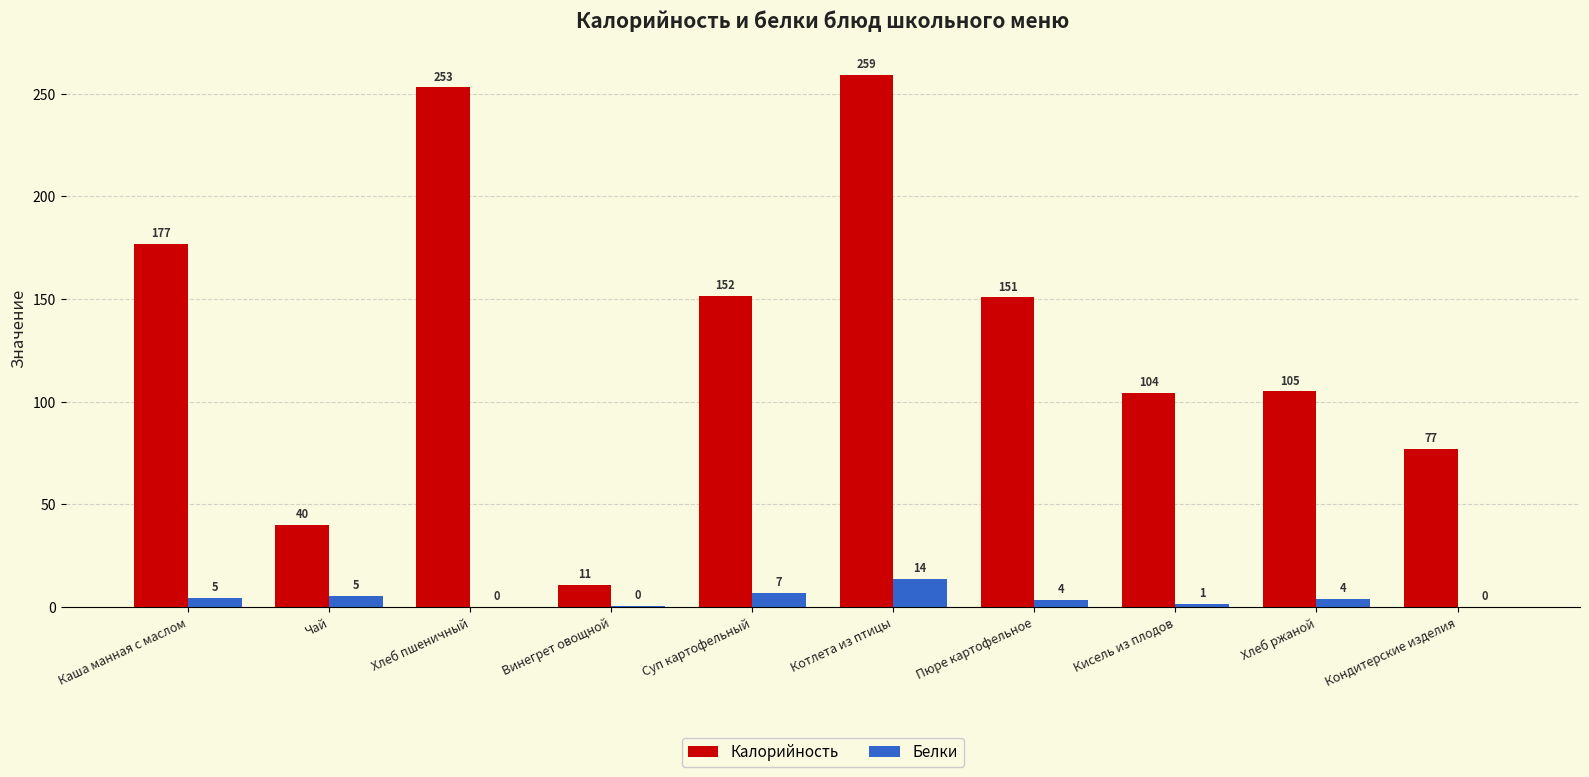

Which series changed the most between Хлеб пшеничный and Котлета из птицы?

Белки